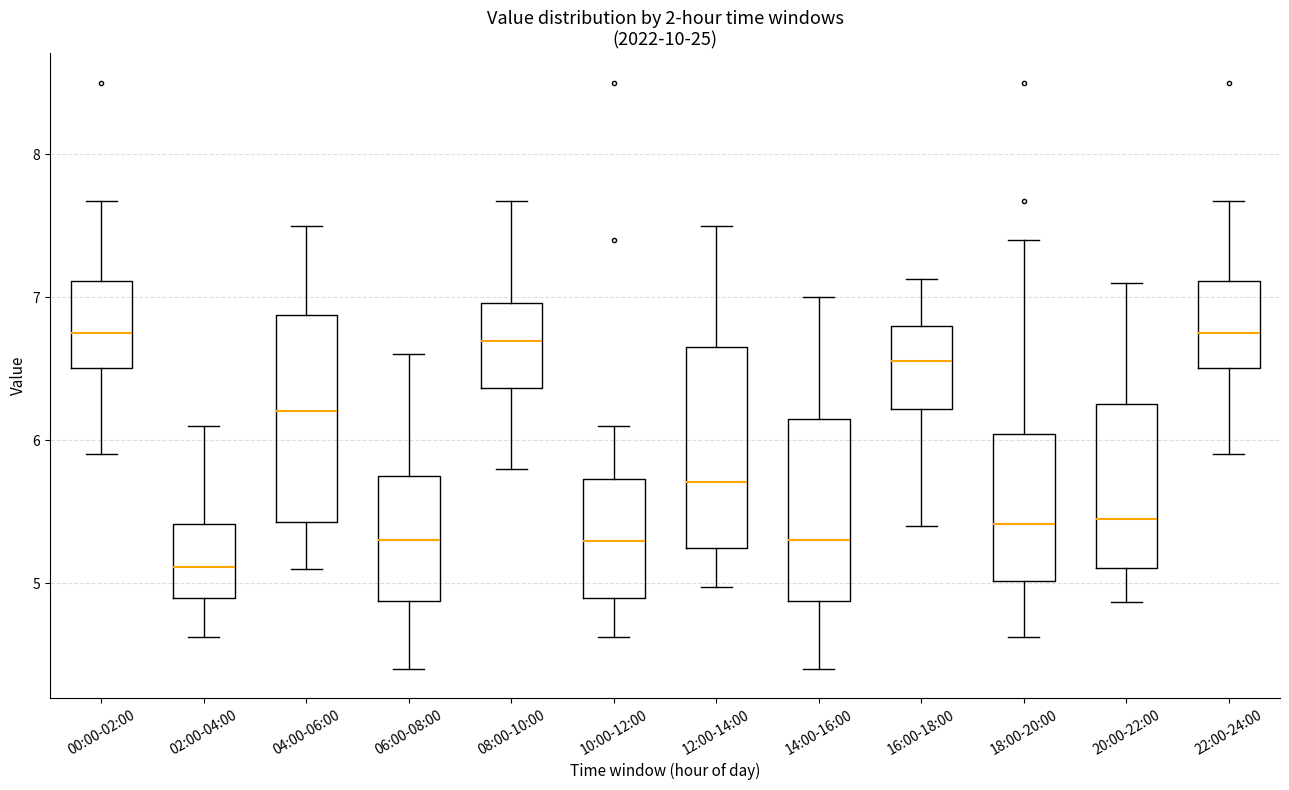

Reading left to right, transcribe this box plot: for each box, give where its median line is, the range the box spans, and where its two whiskers end, as read against the y-axis. The values are not printed on the chart, so give them approximately, as read against the axis.

00:00-02:00: median 6.8, box 6.5 to 7.1, whiskers 5.9 to 7.7
02:00-04:00: median 5.1, box 4.9 to 5.4, whiskers 4.6 to 6.1
04:00-06:00: median 6.2, box 5.4 to 6.9, whiskers 5.1 to 7.5
06:00-08:00: median 5.3, box 4.9 to 5.8, whiskers 4.4 to 6.6
08:00-10:00: median 6.7, box 6.4 to 7.0, whiskers 5.8 to 7.7
10:00-12:00: median 5.3, box 4.9 to 5.7, whiskers 4.6 to 6.1
12:00-14:00: median 5.7, box 5.2 to 6.7, whiskers 5.0 to 7.5
14:00-16:00: median 5.3, box 4.9 to 6.2, whiskers 4.4 to 7.0
16:00-18:00: median 6.6, box 6.2 to 6.8, whiskers 5.4 to 7.1
18:00-20:00: median 5.4, box 5.0 to 6.0, whiskers 4.6 to 7.4
20:00-22:00: median 5.5, box 5.1 to 6.3, whiskers 4.9 to 7.1
22:00-24:00: median 6.8, box 6.5 to 7.1, whiskers 5.9 to 7.7